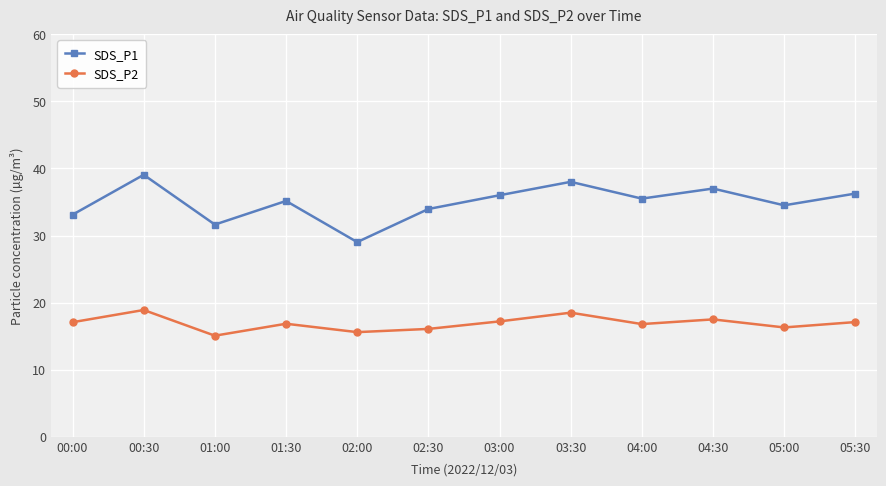

True or false: SDS_P1 has a value of 36.0 at 03:00.

True